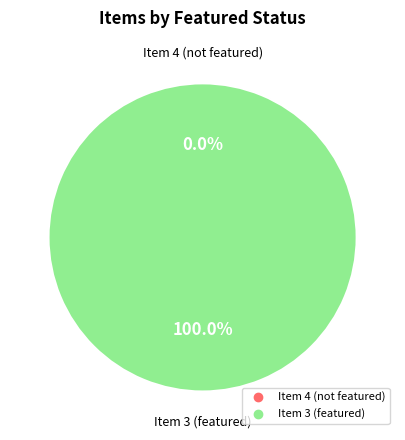

Rank the categories by value from lowest to highest.

Item 4 (not featured), Item 3 (featured)